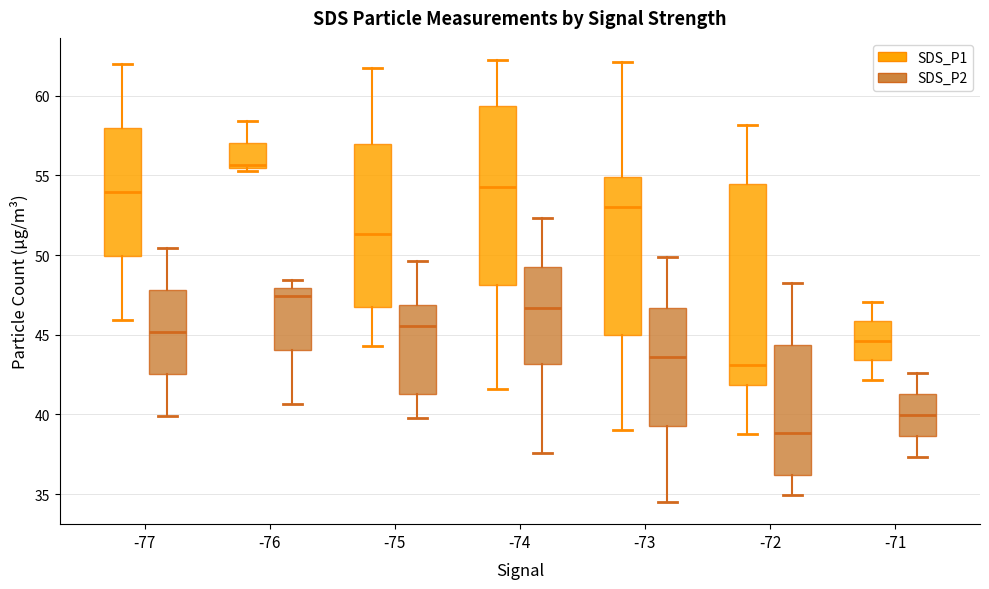

Reading left to right, transcribe this box plot: for each box, give where its median line is, the range the box spans, and where its two whiskers end, as read against the y-axis. The values are not printed on the chart, so give them approximately, as read against the axis.

-77 (SDS_P1): median 54.0, box 50.0 to 58.0, whiskers 46.0 to 62.0
-77 (SDS_P2): median 45.0, box 42.5 to 48.0, whiskers 40.0 to 50.5
-76 (SDS_P1): median 55.5 (just above the box's lower edge), box 55.5 to 57.0, whiskers 55.5 (just below the box's lower edge) to 58.5
-76 (SDS_P2): median 47.5, box 44.0 to 48.0, whiskers 40.5 to 48.5
-75 (SDS_P1): median 51.5, box 47.0 to 57.0, whiskers 44.5 to 62.0
-75 (SDS_P2): median 45.5, box 41.5 to 47.0, whiskers 40.0 to 49.5
-74 (SDS_P1): median 54.5, box 48.0 to 59.5, whiskers 41.5 to 62.5
-74 (SDS_P2): median 46.5, box 43.0 to 49.0, whiskers 37.5 to 52.5
-73 (SDS_P1): median 53.0, box 45.0 to 55.0, whiskers 39.0 to 62.0
-73 (SDS_P2): median 43.5, box 39.5 to 46.5, whiskers 34.5 to 50.0
-72 (SDS_P1): median 43.0, box 42.0 to 54.5, whiskers 39.0 to 58.0
-72 (SDS_P2): median 39.0, box 36.0 to 44.5, whiskers 35.0 to 48.5
-71 (SDS_P1): median 44.5, box 43.5 to 46.0, whiskers 42.0 to 47.0
-71 (SDS_P2): median 40.0, box 38.5 to 41.5, whiskers 37.5 to 42.5